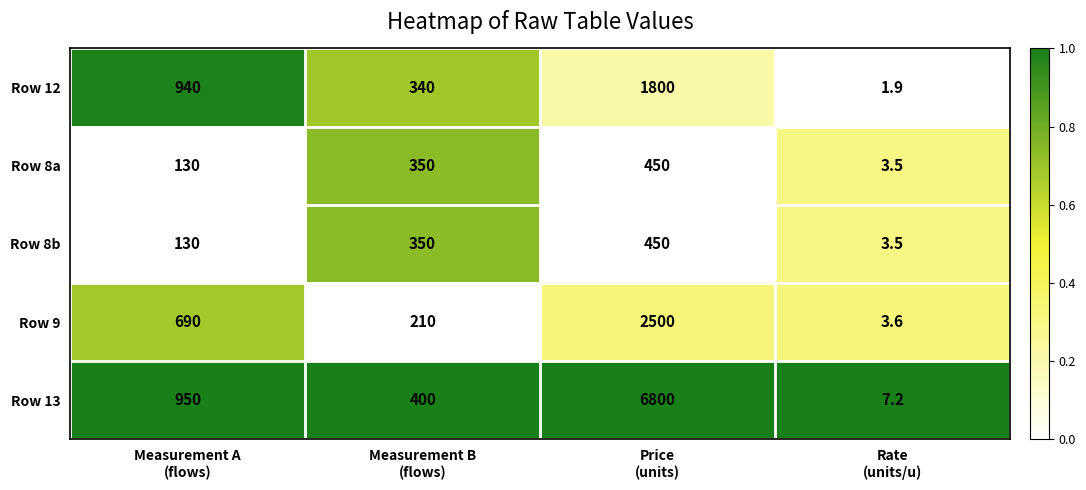

What is the greatest value displayed?

6800.0